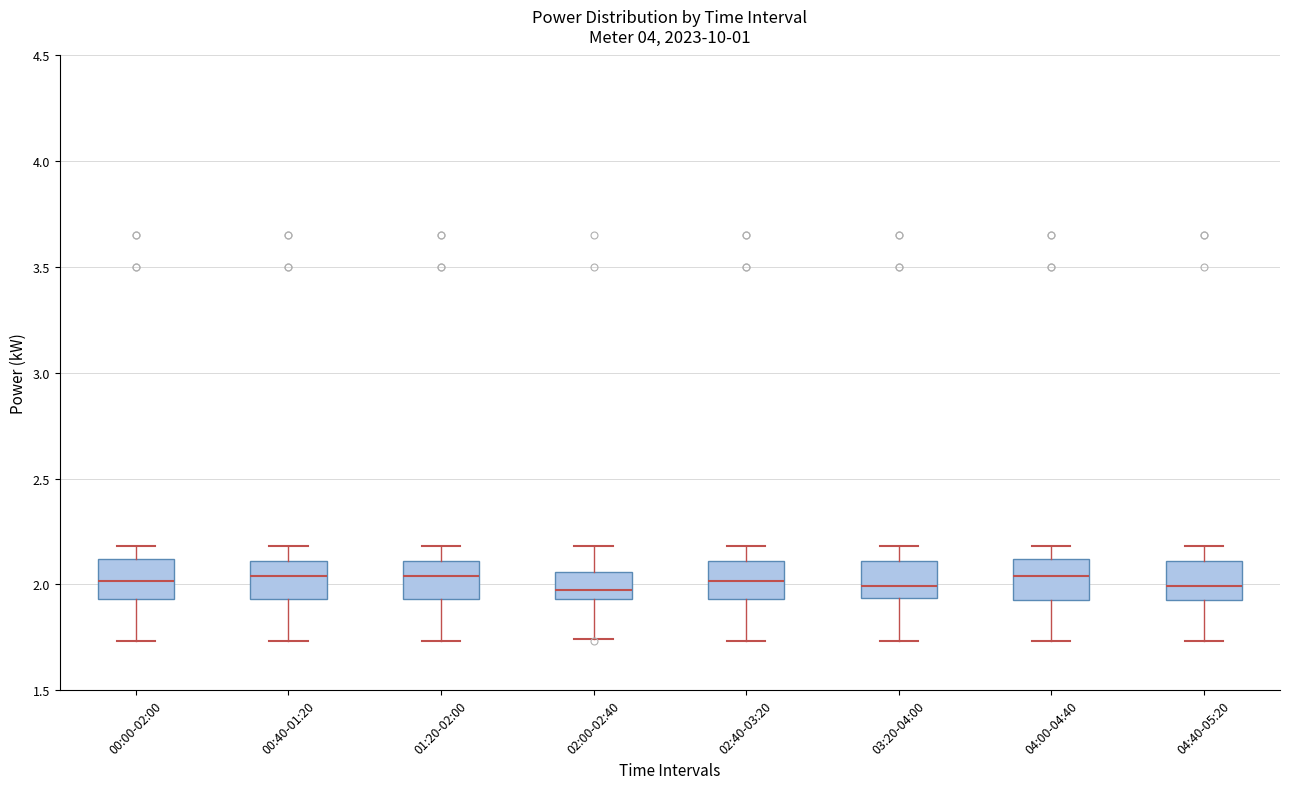

Reading left to right, read every box against the y-axis: the position of its median line, the range the box covers, and the ends of its whiskers. The values are not printed on the chart, so give them approximately, as read against the axis.

00:00-02:00: median 2.00, box 1.95 to 2.10, whiskers 1.75 to 2.20
00:40-01:20: median 2.05, box 1.95 to 2.10, whiskers 1.75 to 2.20
01:20-02:00: median 2.05, box 1.95 to 2.10, whiskers 1.75 to 2.20
02:00-02:40: median 2.00, box 1.95 to 2.05, whiskers 1.75 to 2.20
02:40-03:20: median 2.00, box 1.95 to 2.10, whiskers 1.75 to 2.20
03:20-04:00: median 2.00, box 1.95 to 2.10, whiskers 1.75 to 2.20
04:00-04:40: median 2.05, box 1.95 to 2.10, whiskers 1.75 to 2.20
04:40-05:20: median 2.00, box 1.95 to 2.10, whiskers 1.75 to 2.20